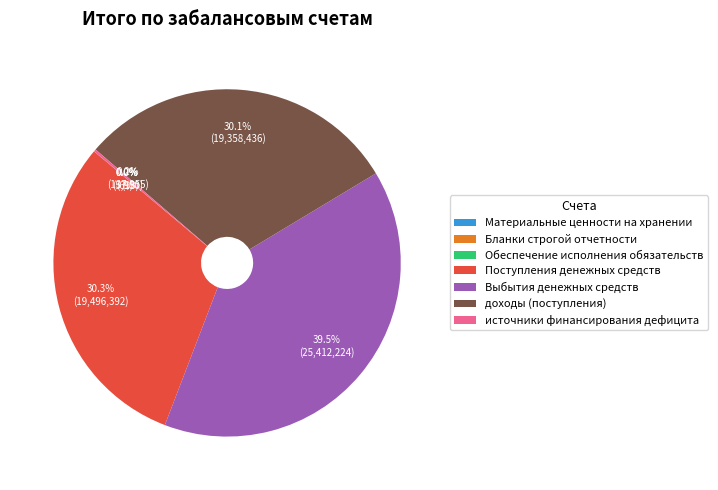

To the nearest percent, what is the difference between the largest and smallest slice percentages?

39%